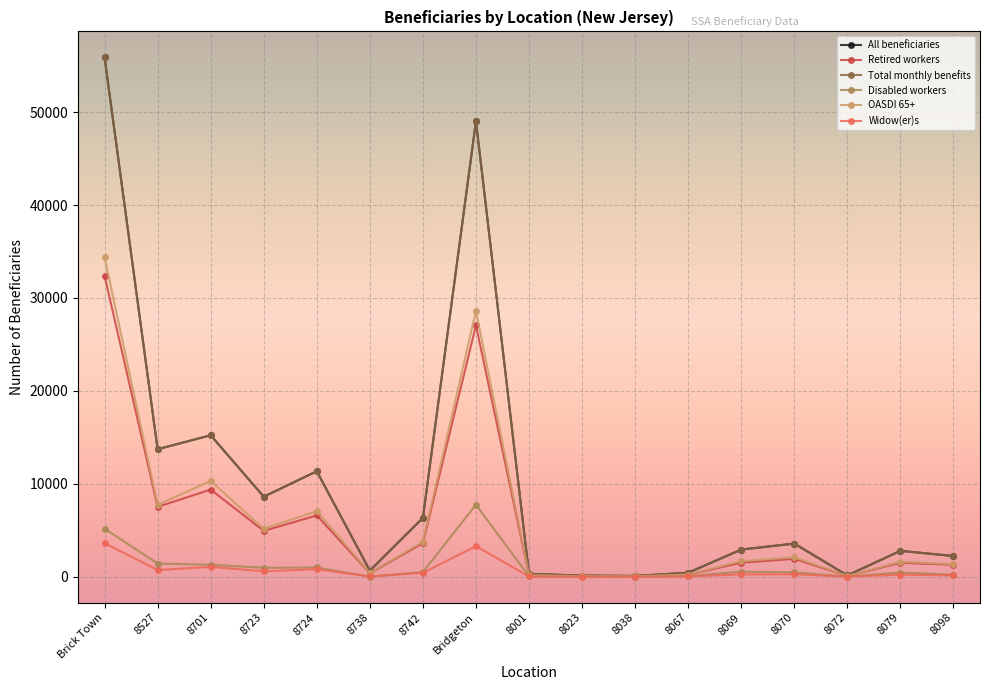

What is the approximate value of OASDI 65+ at 8038?

45